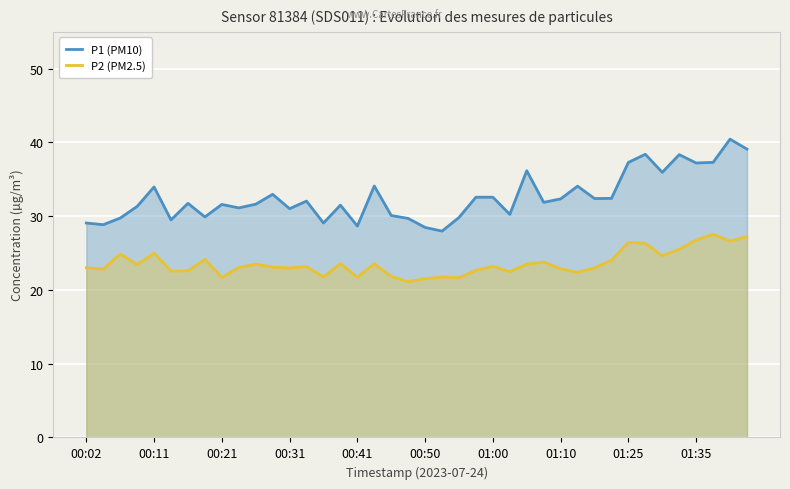

True or false: P2 (PM2.5) has a value of 23.5 at 10.

True